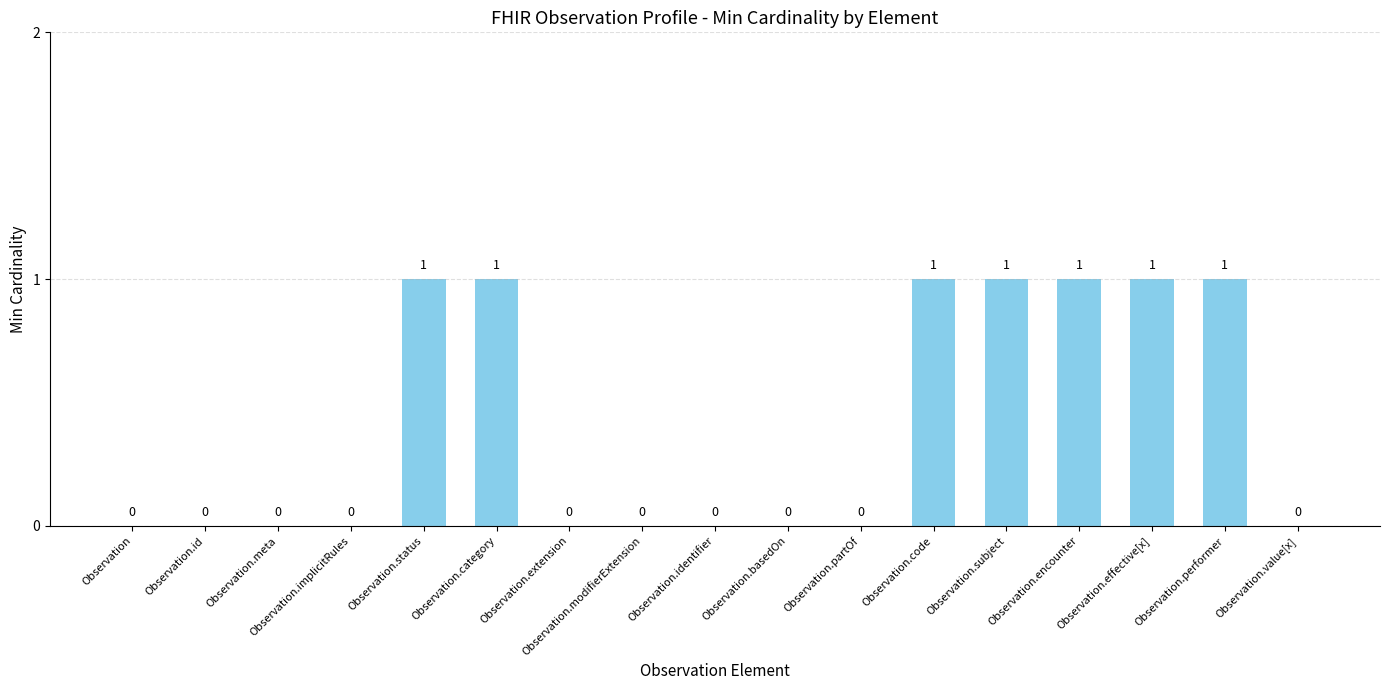

Does the chart contain stacked bars?

No